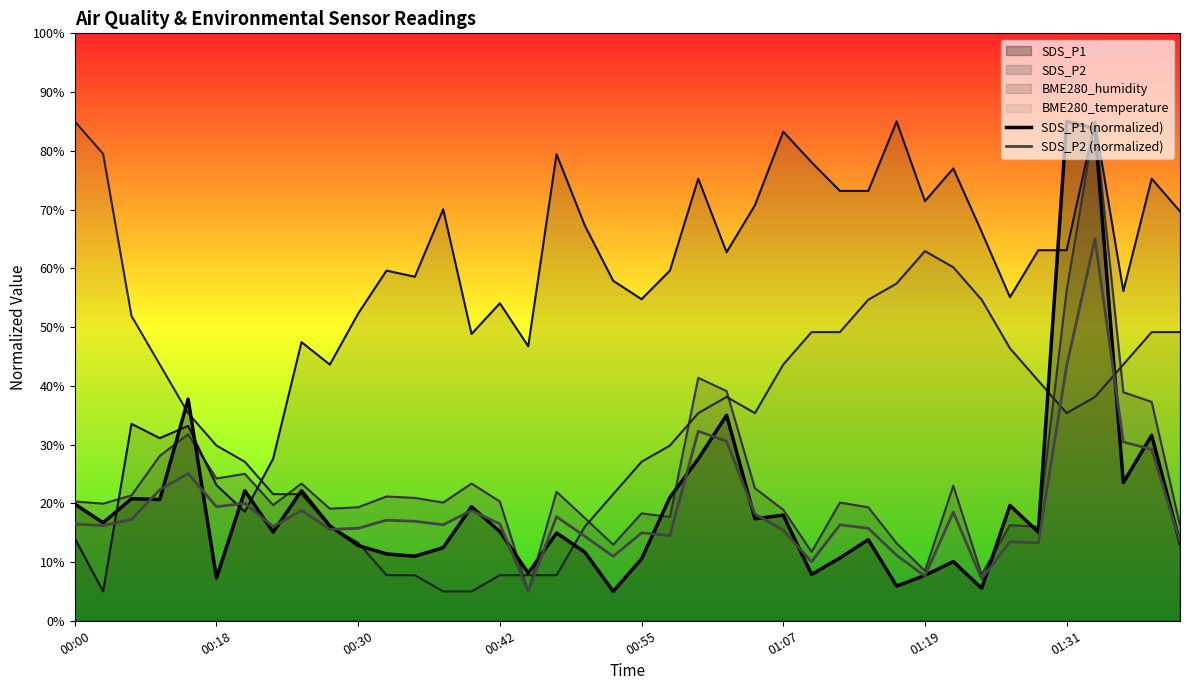

True or false: SDS_P1 (normalized) has more than 1 interior local peaks.

True